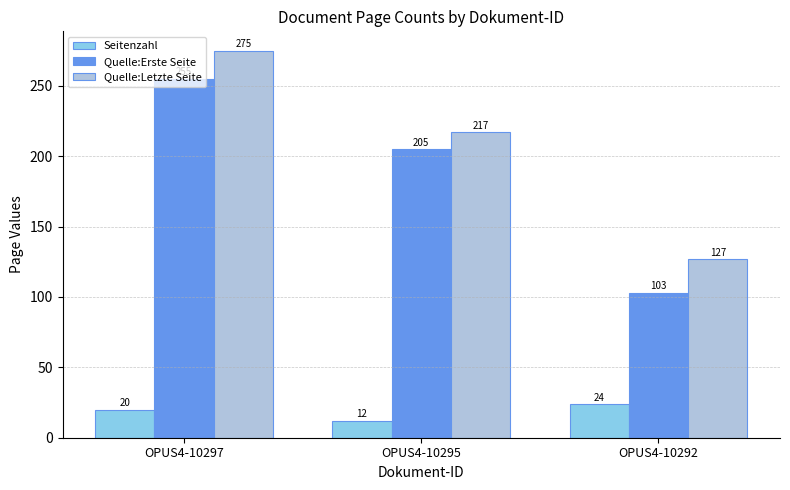

What is the total value across all series at OPUS4-10292?

254